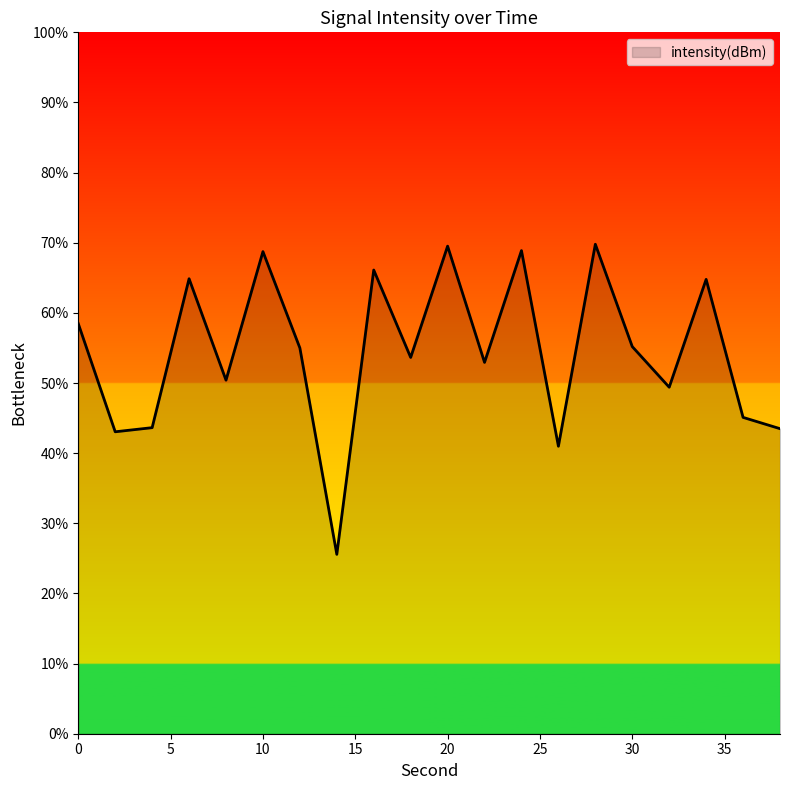

What is the smallest value displayed?

25.6